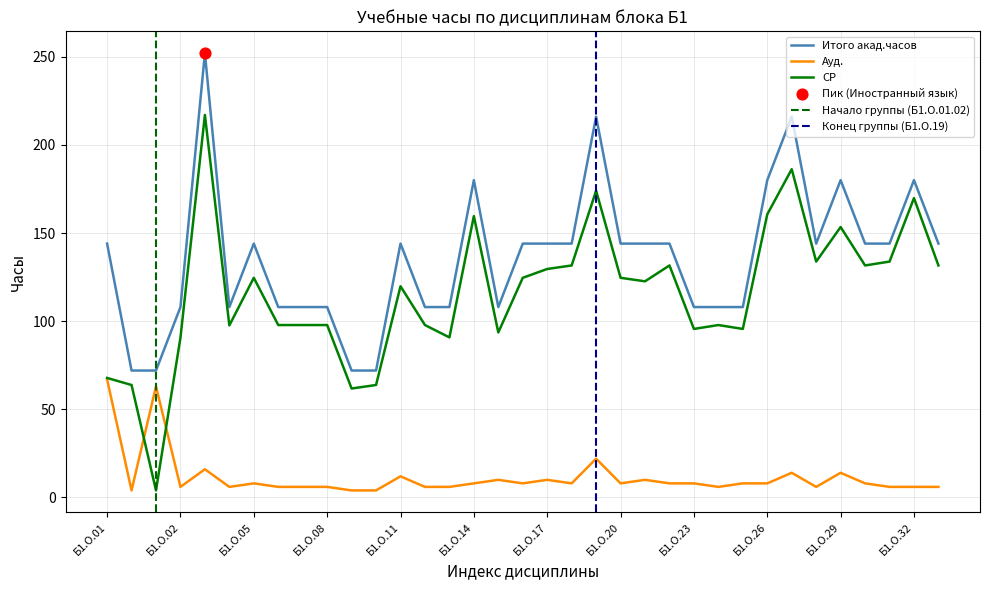

Which series contains the highest Y value?

Итого акад.часов